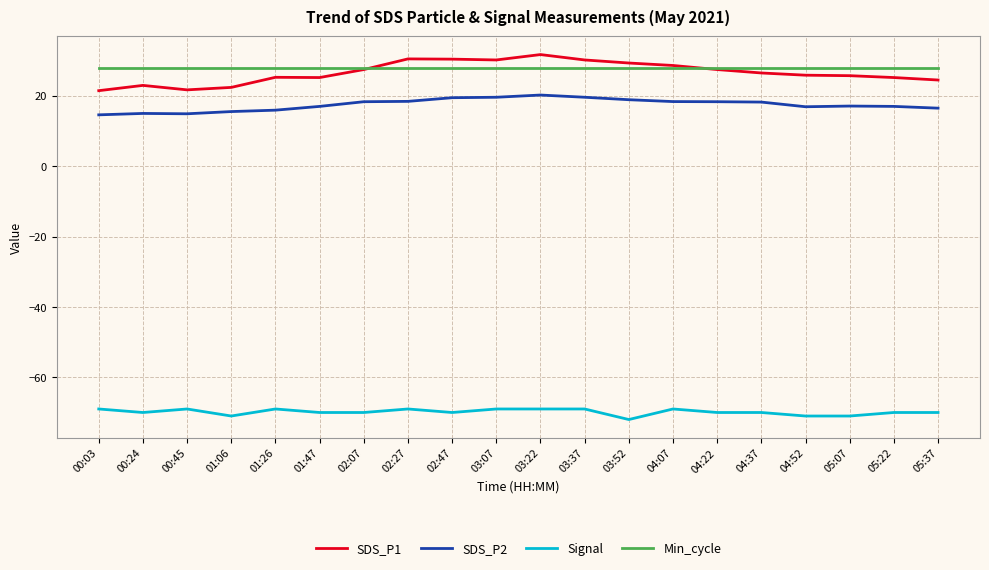

What is the approximate value of Signal at 04:22?

-70.0